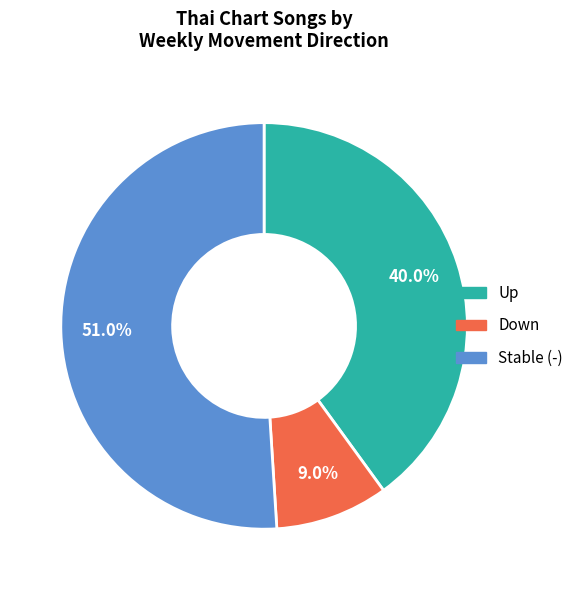

Count the number of slices in the pie.

3